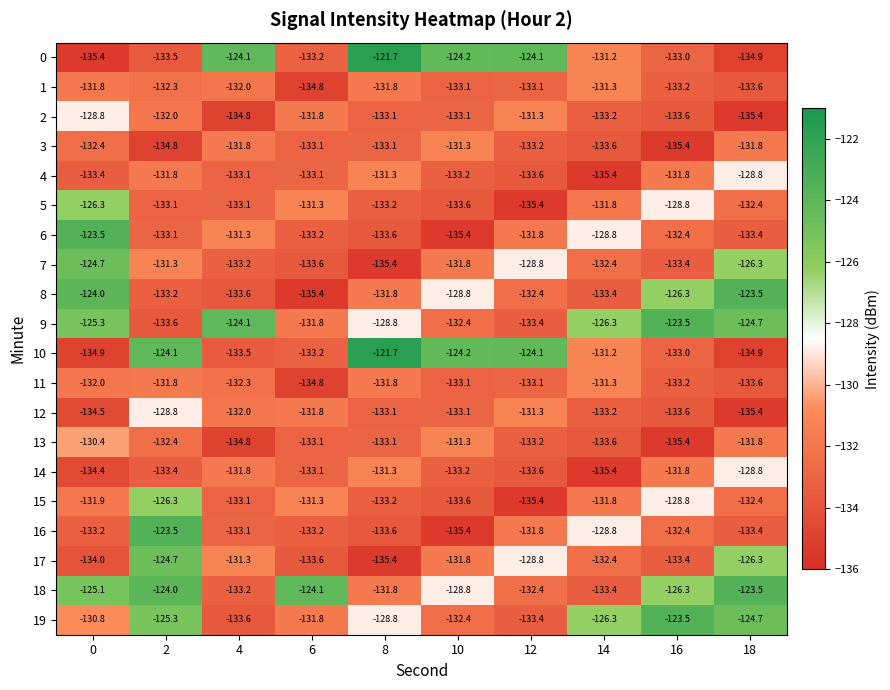

Which series changed the most between 4 and 10?

10